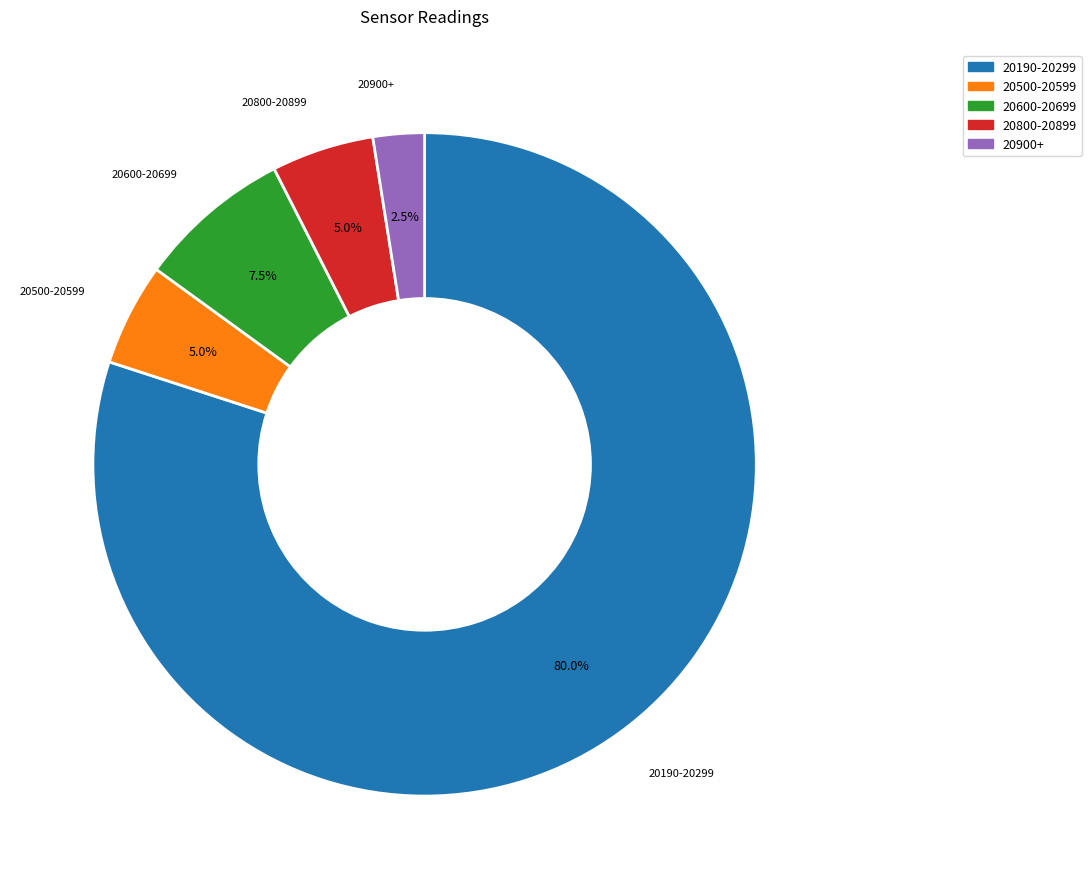

Does any single category account for the majority?

Yes